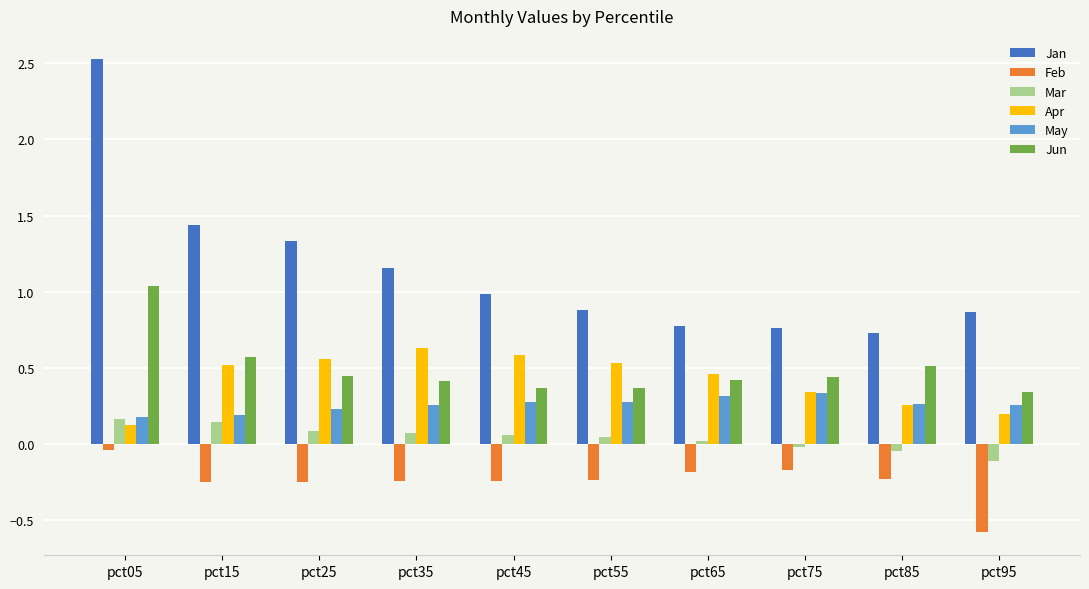

How many values in the Mar series exceed 0?

7